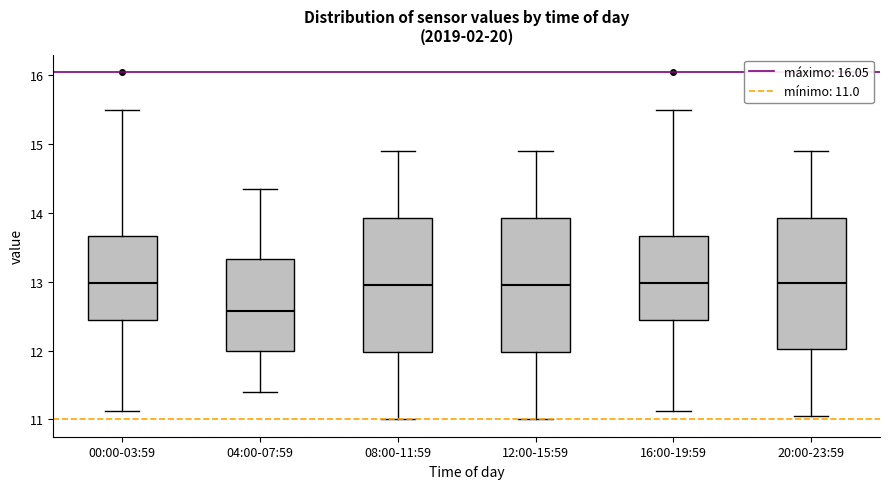

Reading left to right, read every box against the y-axis: the position of its median line, the range the box covers, and the ends of its whiskers. The values are not printed on the chart, so give them approximately, as read against the axis.

00:00-03:59: median 13.0, box 12.4 to 13.7, whiskers 11.1 to 15.5
04:00-07:59: median 12.6, box 12.0 to 13.3, whiskers 11.4 to 14.4
08:00-11:59: median 13.0, box 12.0 to 13.9, whiskers 11.0 to 14.9
12:00-15:59: median 13.0, box 12.0 to 13.9, whiskers 11.0 to 14.9
16:00-19:59: median 13.0, box 12.4 to 13.7, whiskers 11.1 to 15.5
20:00-23:59: median 13.0, box 12.0 to 13.9, whiskers 11.1 to 14.9